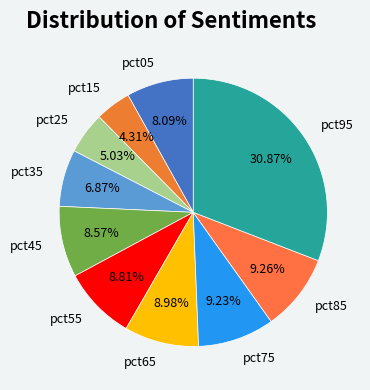

Count the number of slices in the pie.

10